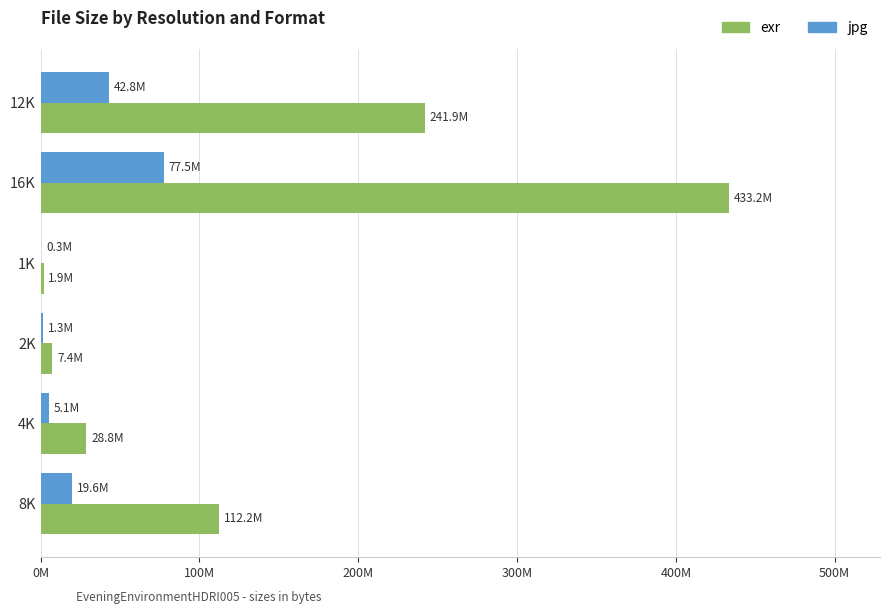

What position from the right is 2K?

3